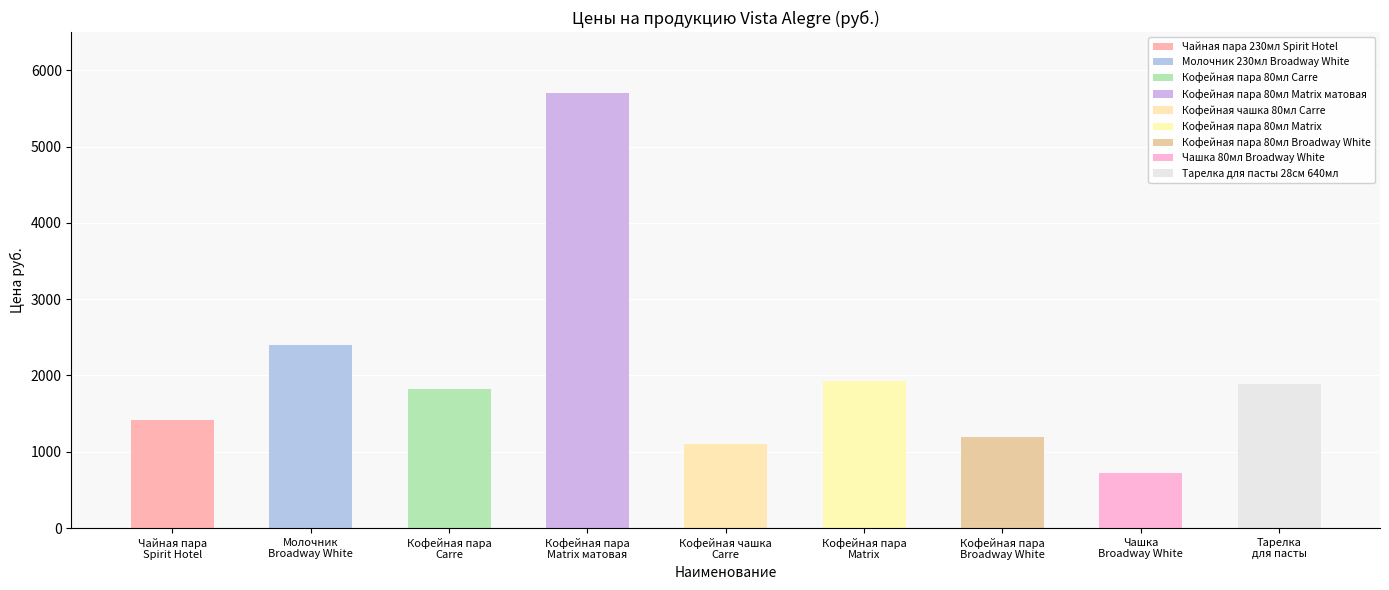

What is the maximum value shown in the chart?

5701